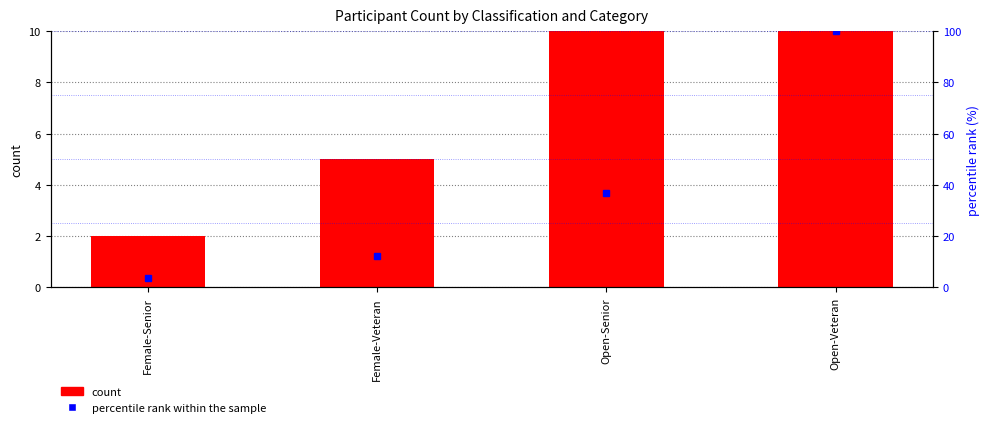

At which category is the sum across all series the highest?

Open-Veteran